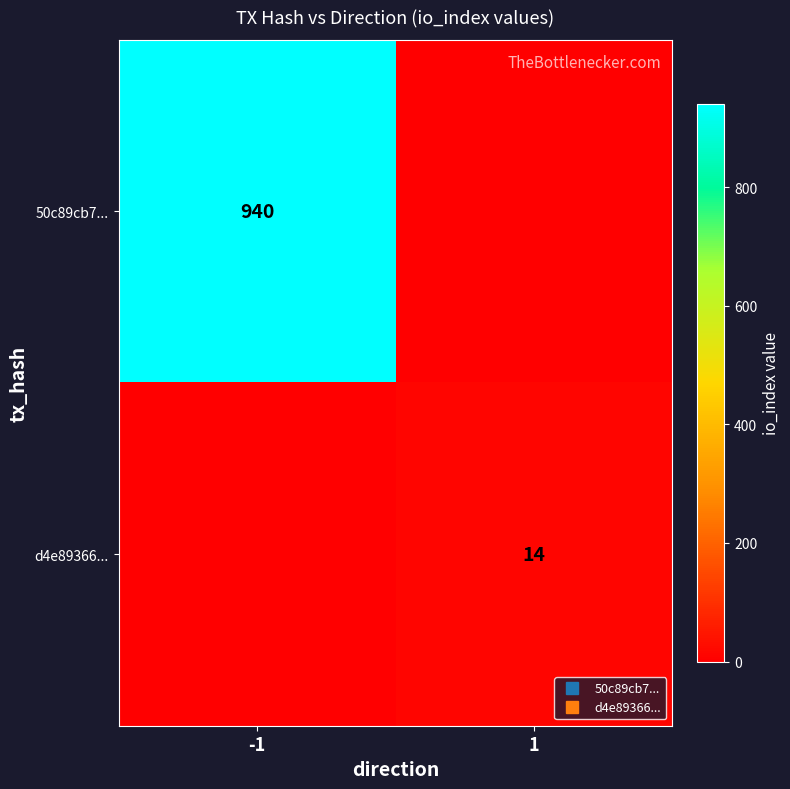

Which series has the largest range (max minus min)?

50c89cb7...